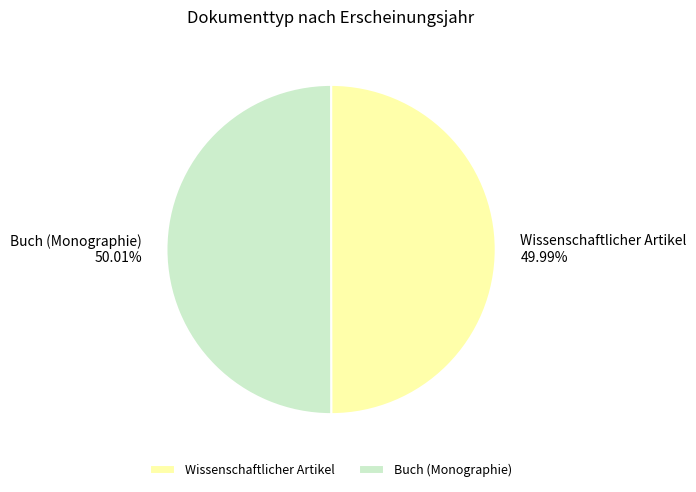

Count the number of slices in the pie.

2